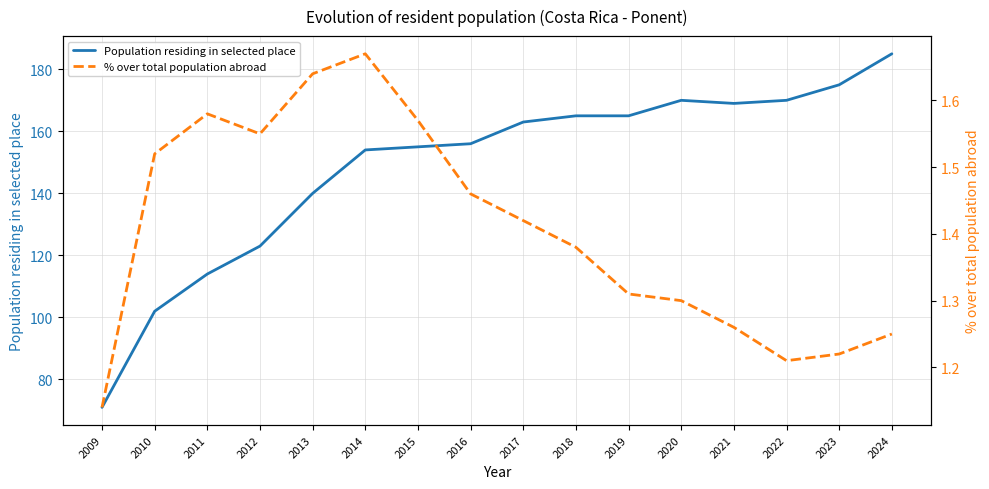

Count the number of categories in the chart.

16